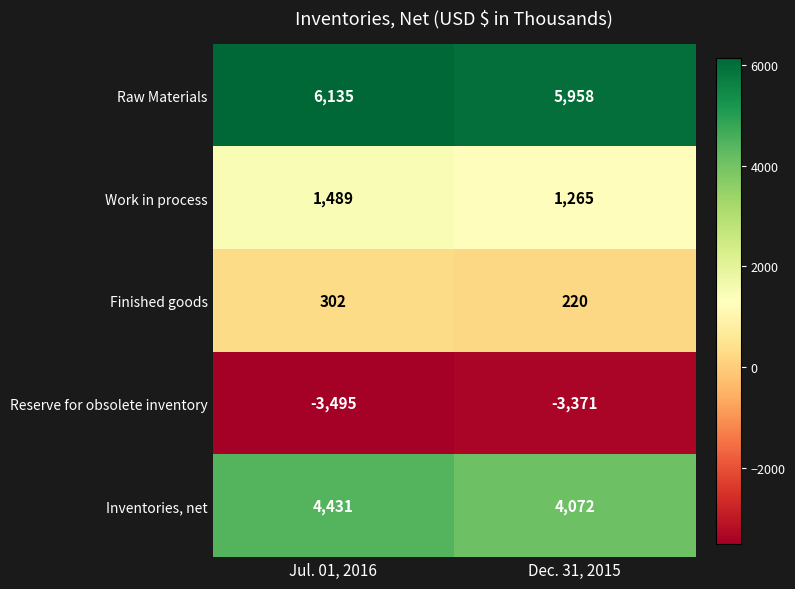

What is the greatest value displayed?

6135